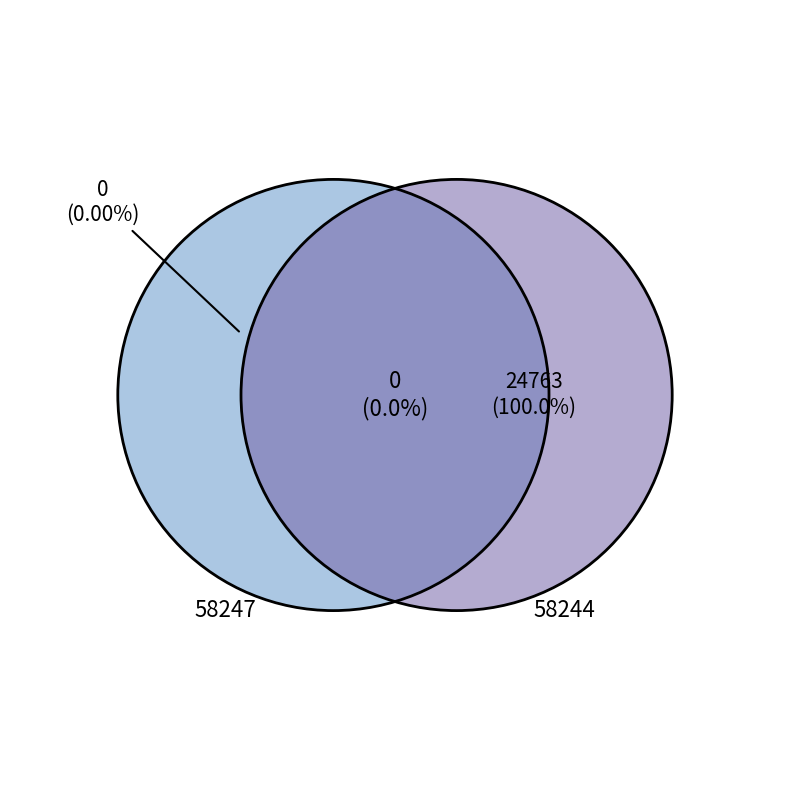

True or false: 58244 accounts for 100% of the total.

True